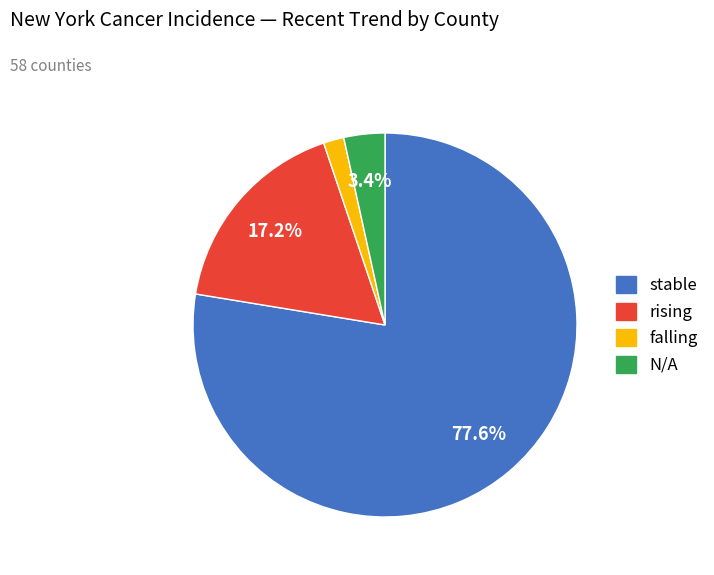

How many segments does this pie chart have?

4